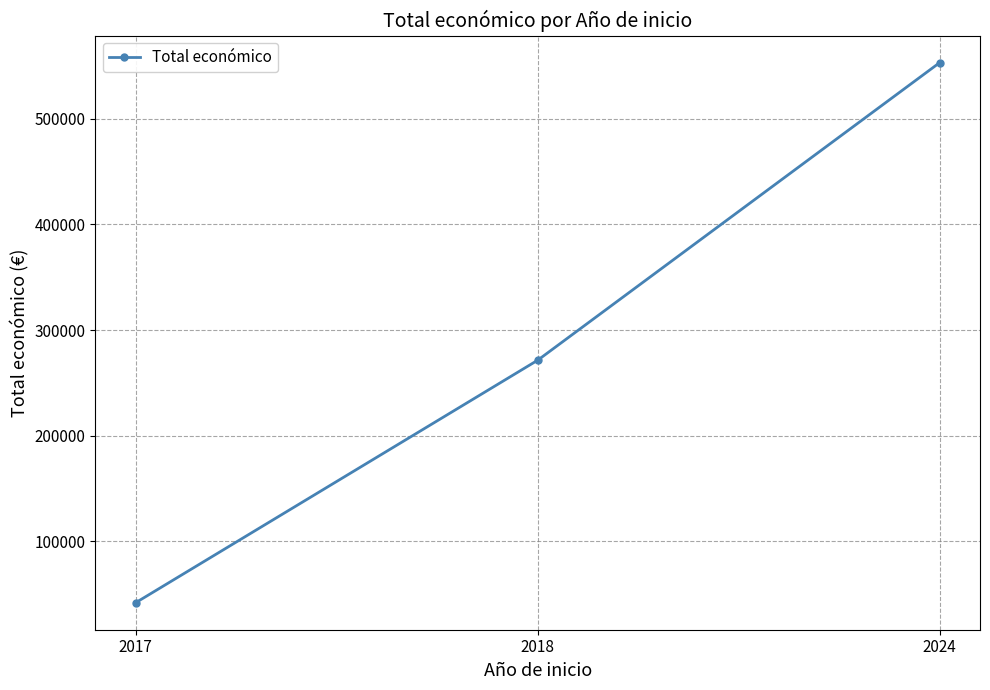

What value does the data have at 2018?

271552